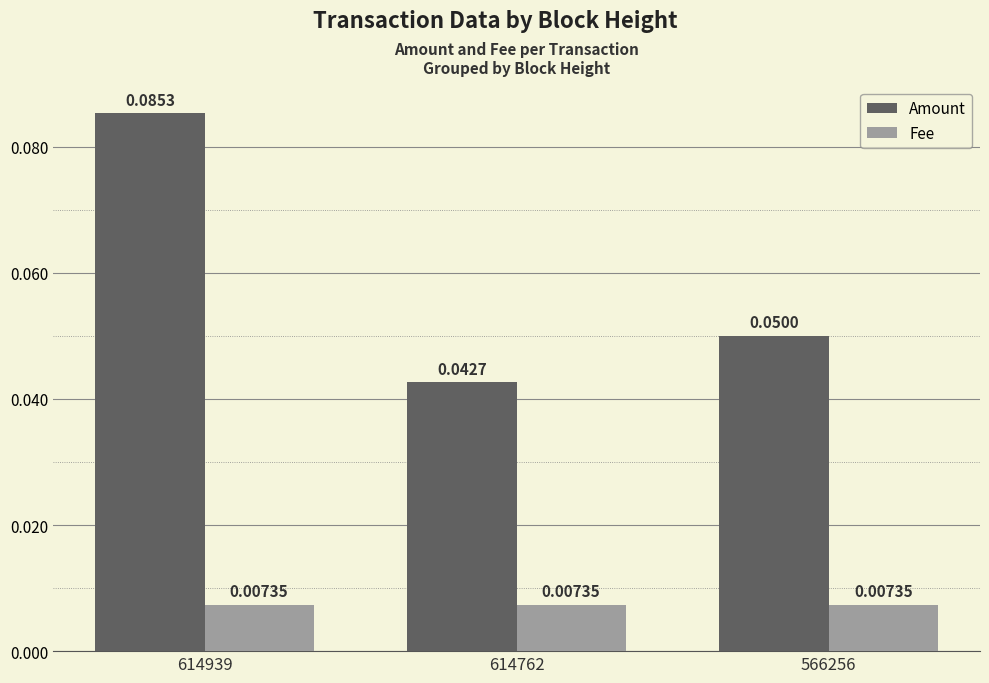

At which category is the sum across all series the highest?

614939